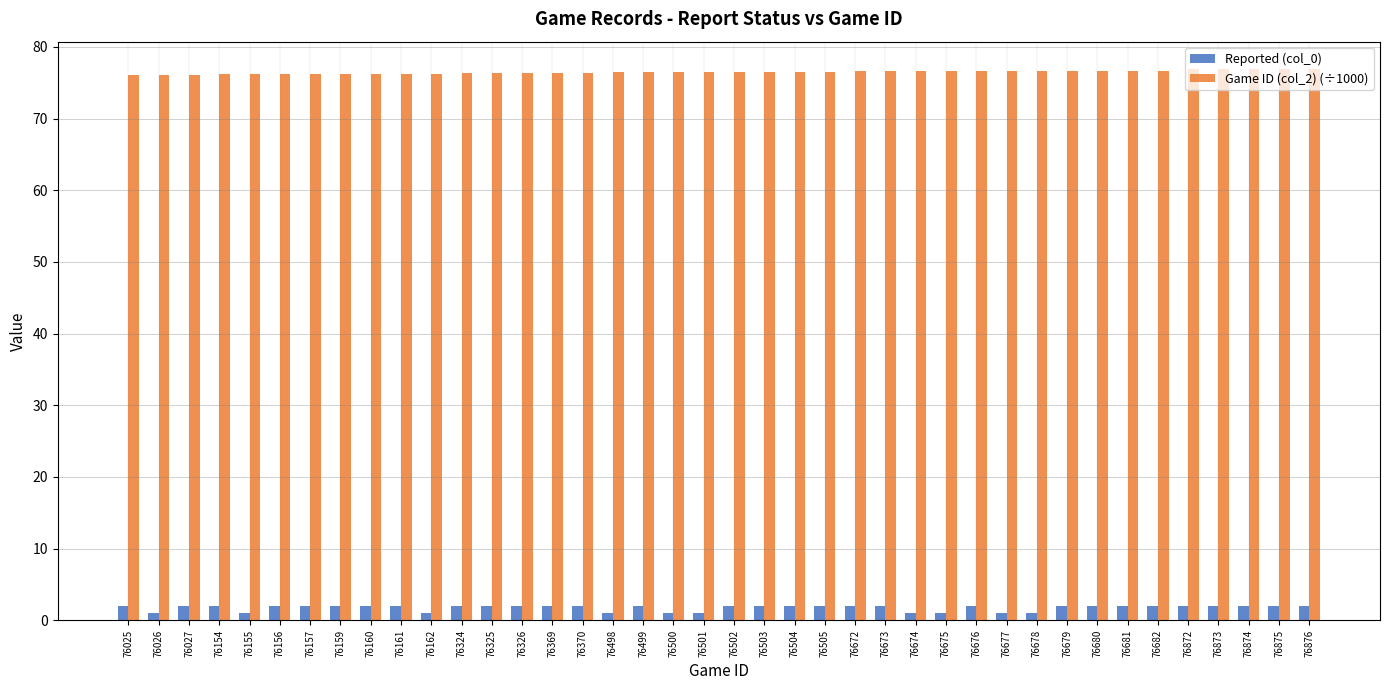

What is the minimum value for Reported (col_0)?

1.0